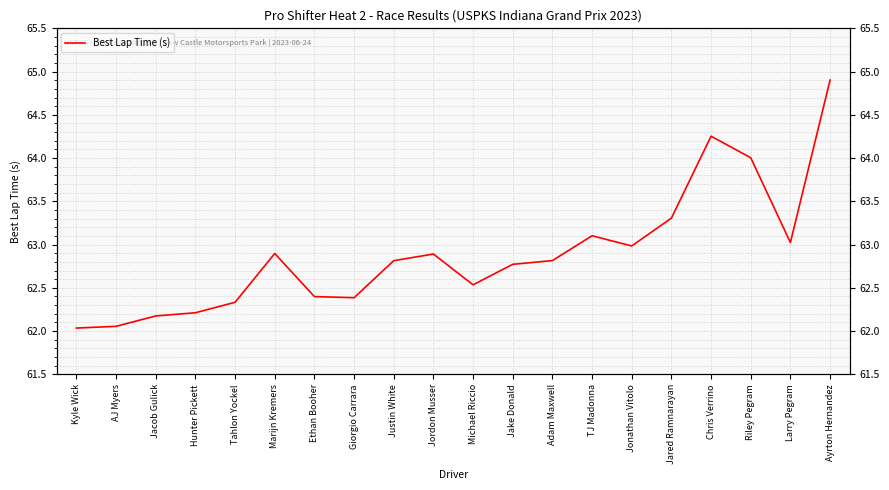

How many data points does each series have?

20